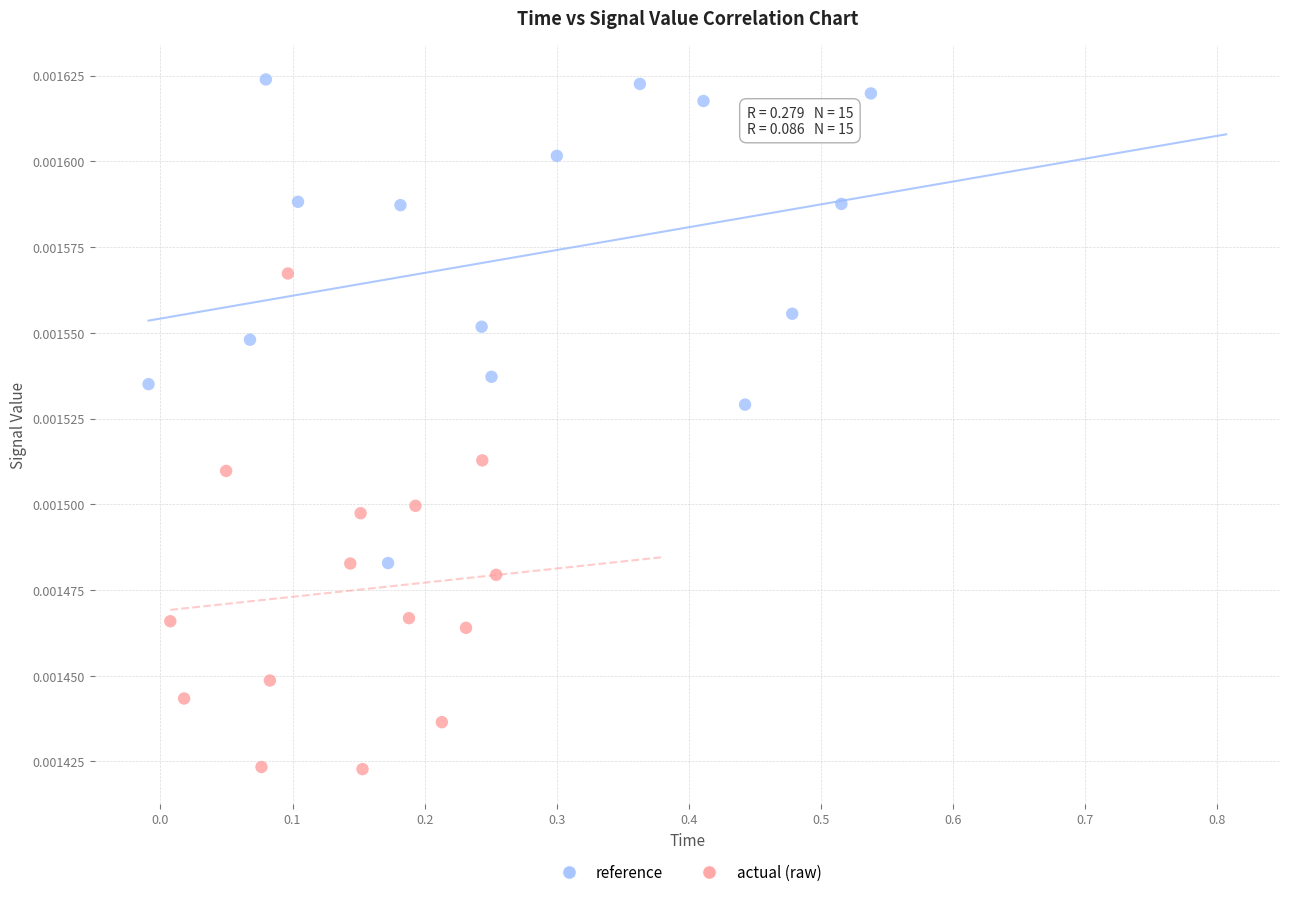

Which series reaches the minimum Y coordinate?

actual (raw)